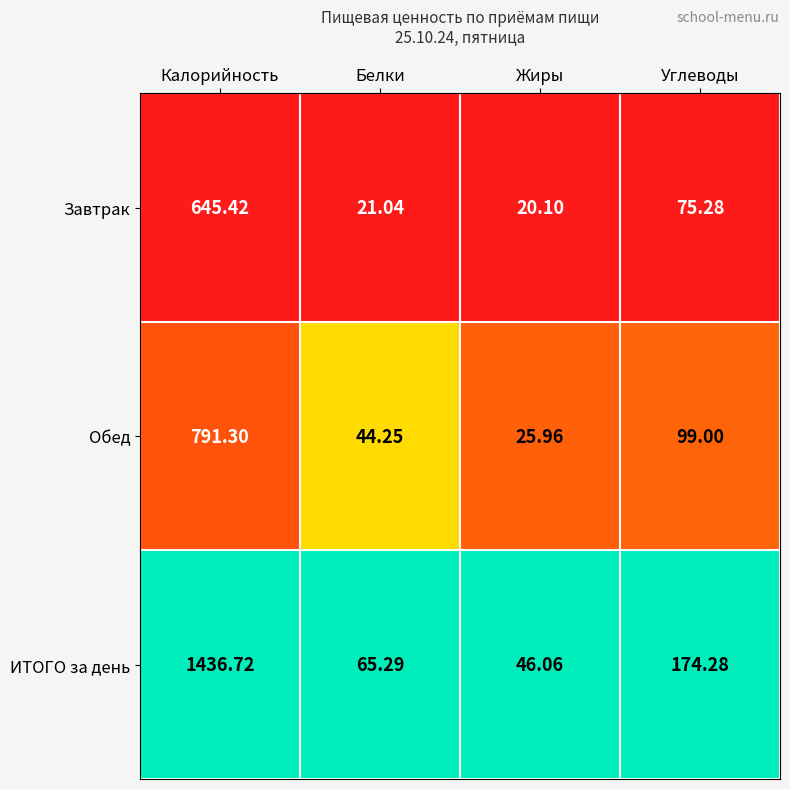

At Жиры, list the series in order from largest to smallest.

ИТОГО за день, Обед, Завтрак